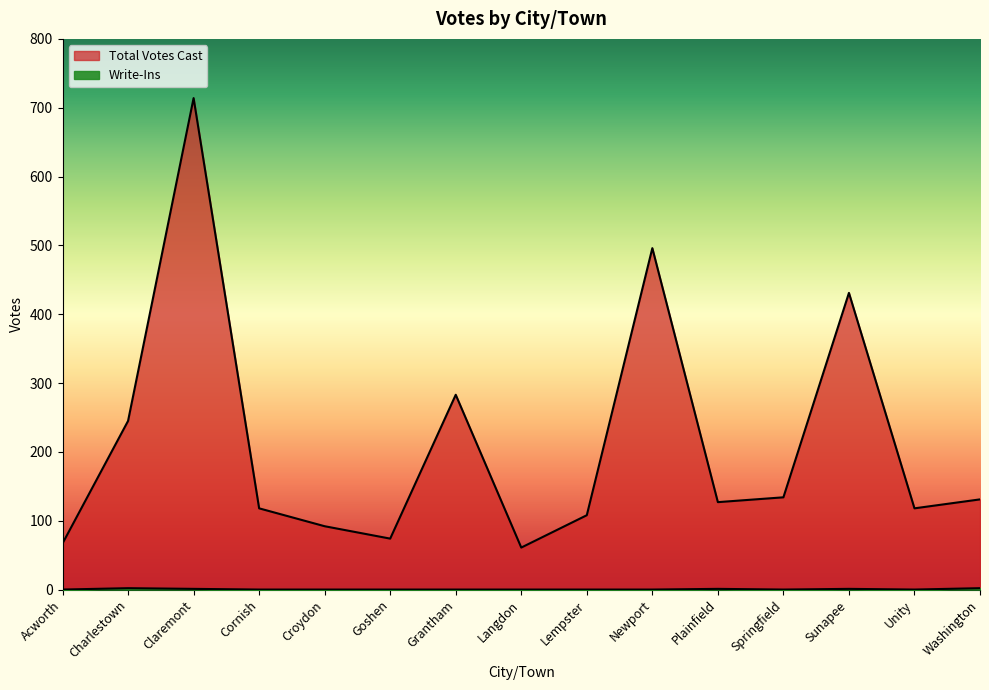

What position from the right is Unity?

2